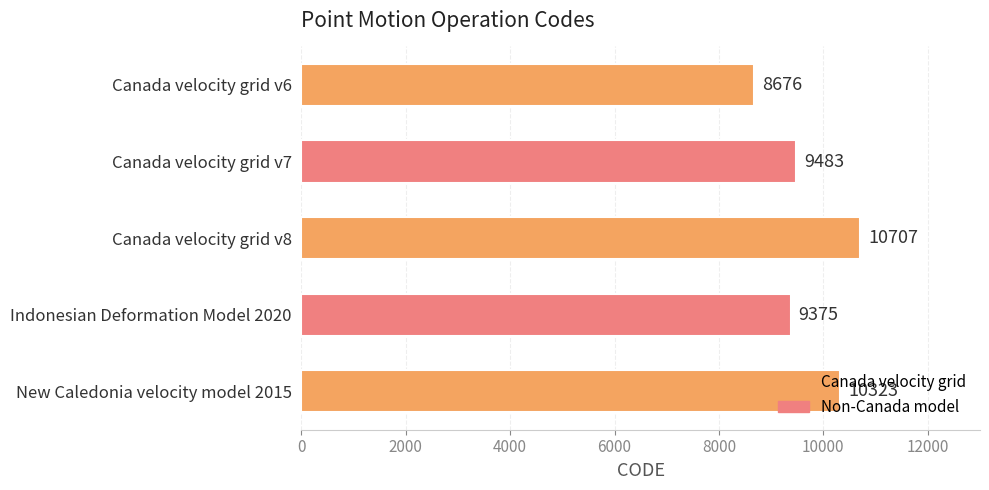

The value at Canada velocity grid v8 is 4415. True or false?

False